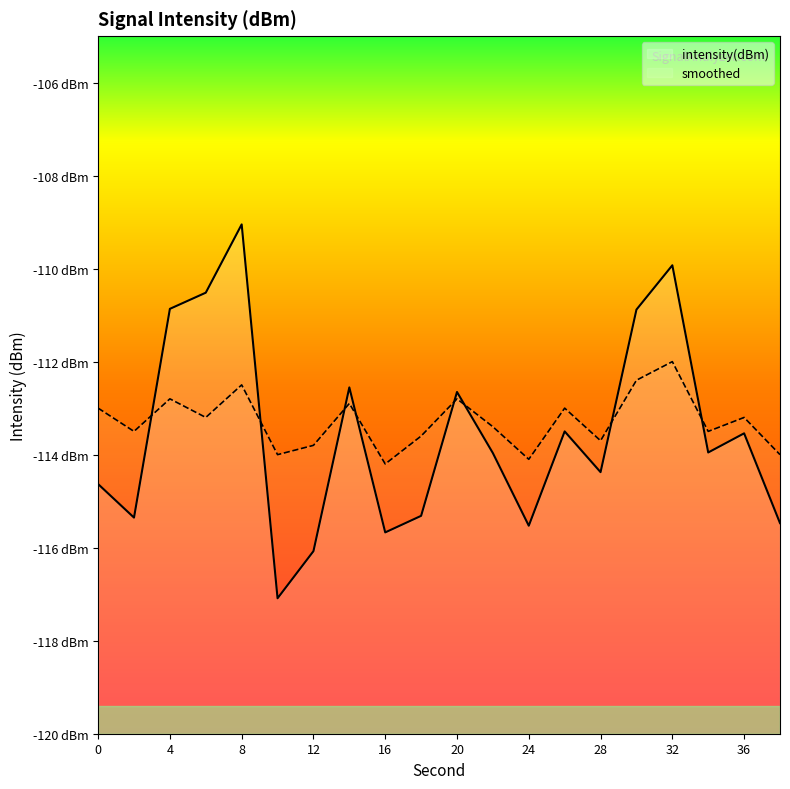

Does the chart display data point markers on the line(s)?

No